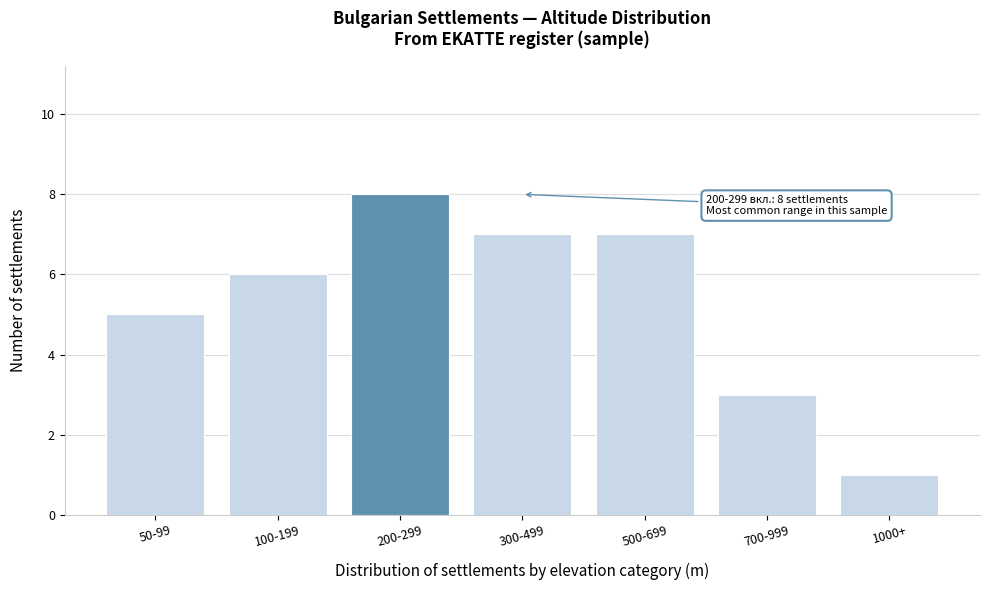

Reading right to left, transcribe all the data shown in this chart.

1	3	7	7	8	6	5